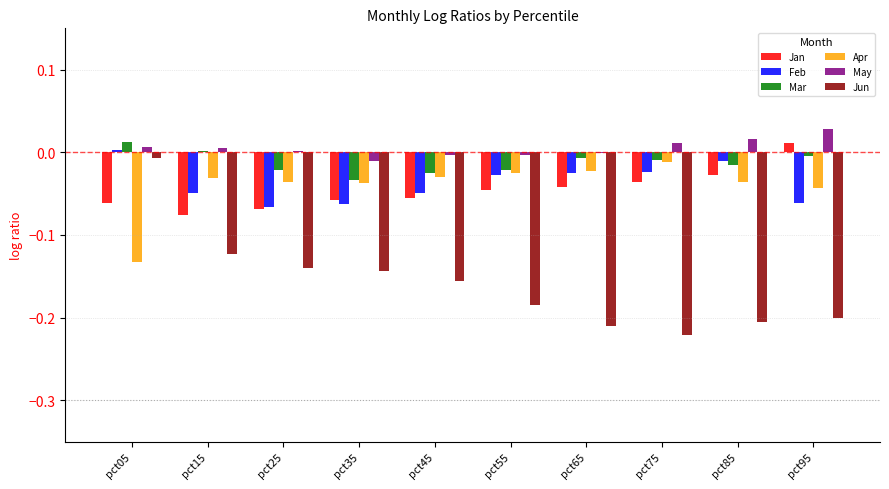

What is the sum of all Feb values?

-0.4